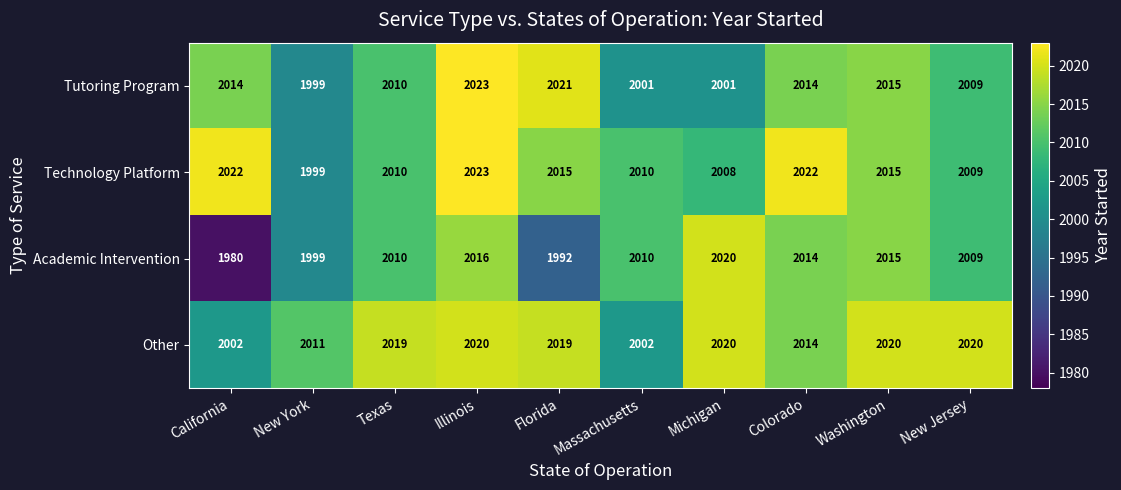

List the series in order of their overall mean, lowest first.

Academic Intervention, Tutoring Program, Technology Platform, Other